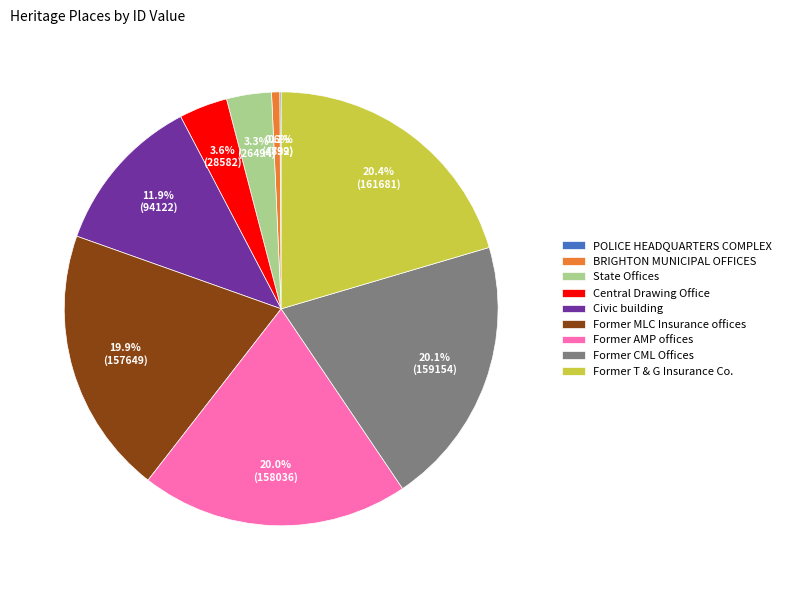

Combined, do Former MLC Insurance offices and Central Drawing Office account for over 50%?

No